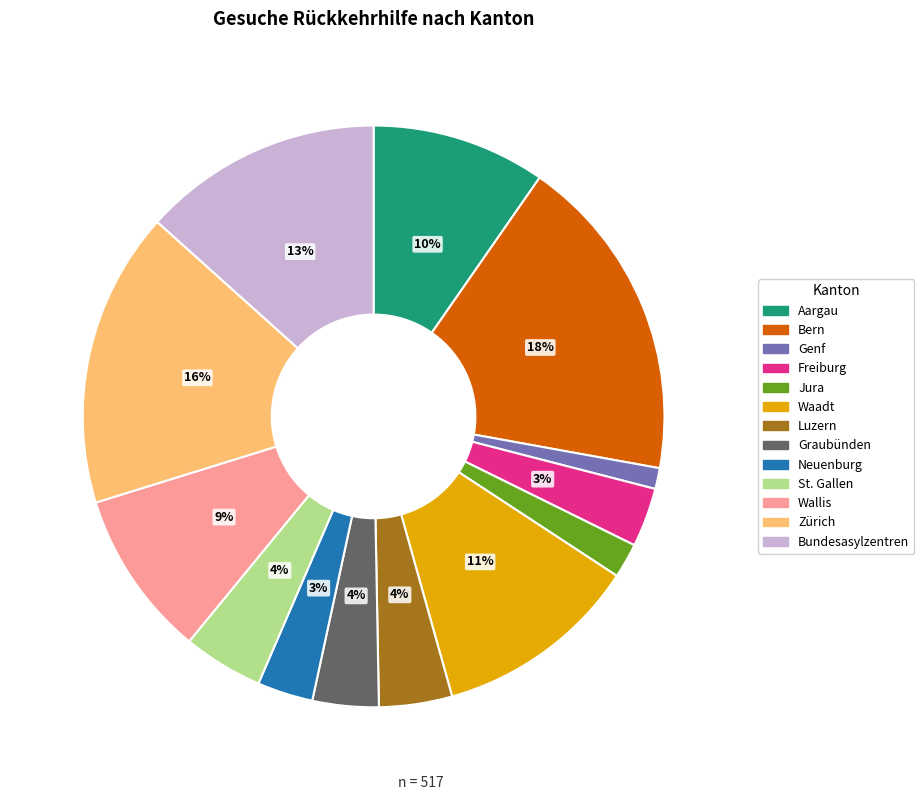

True or false: Graubünden accounts for 4% of the total.

True